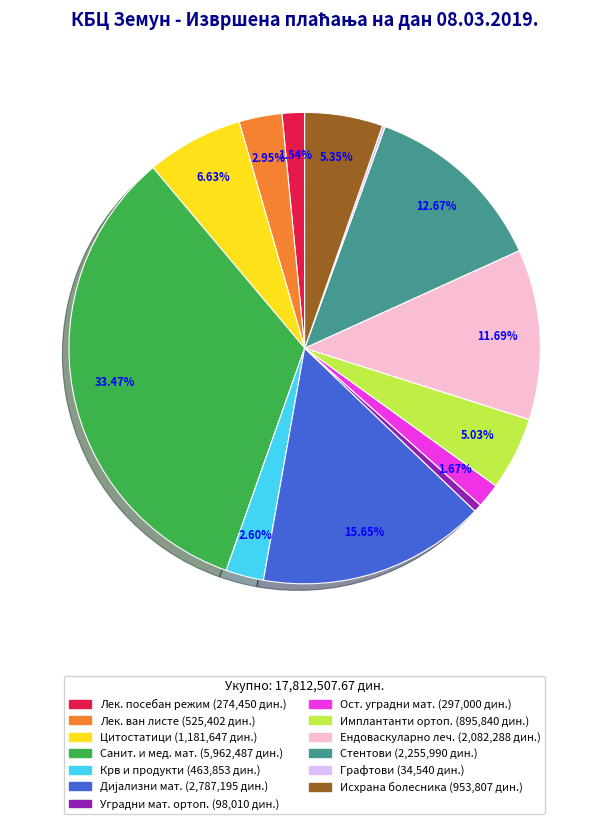

Is there a majority slice in this chart?

No